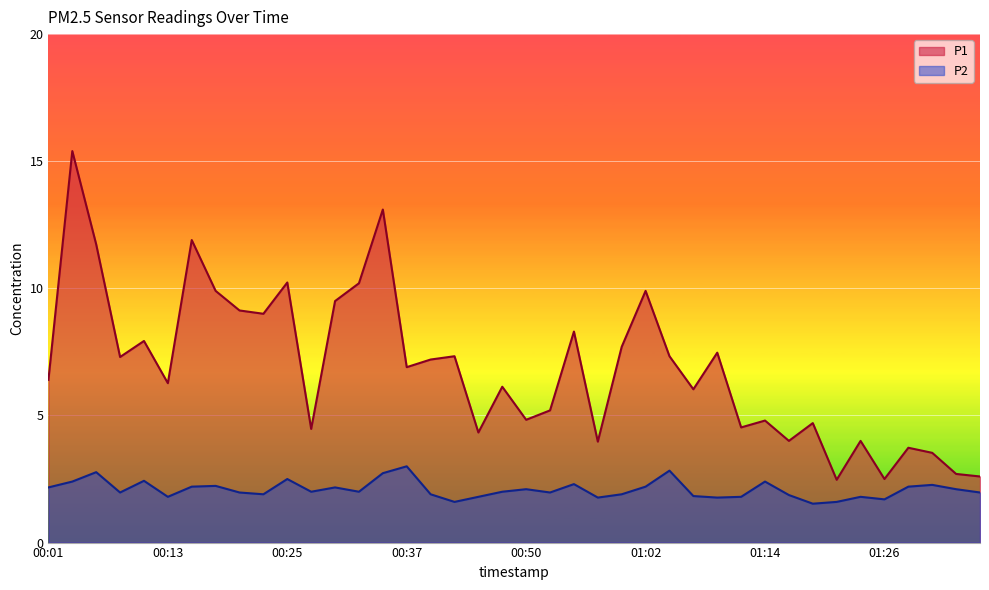

Between 00:01 and 01:17, which series saw the biggest shift?

P1